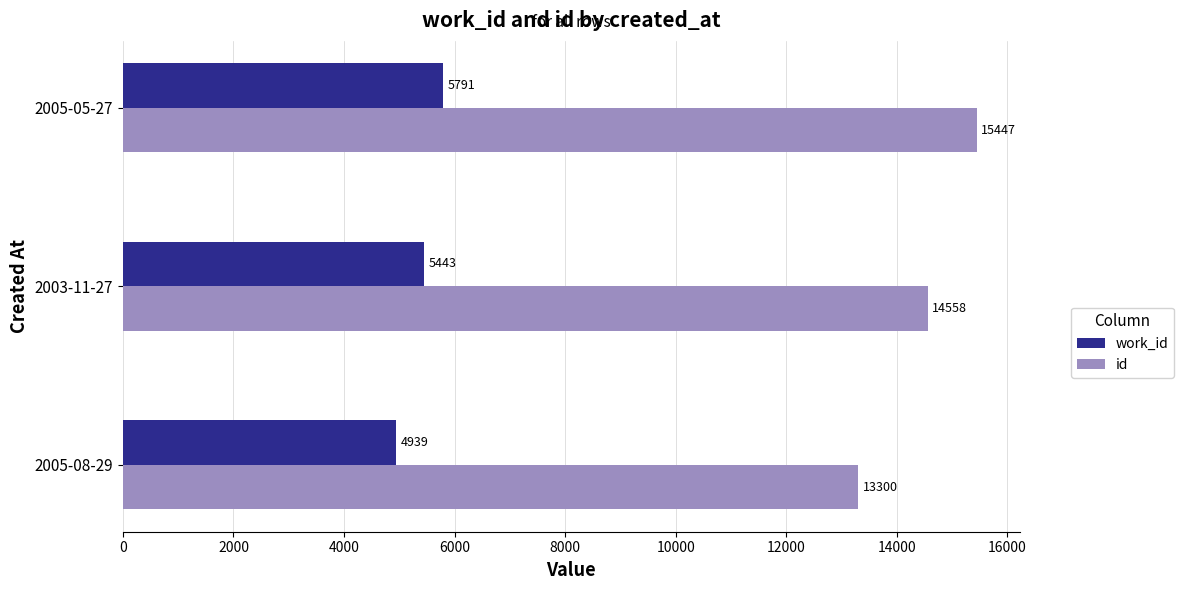

Count the work_id values in the range 4939 to 5791.

3